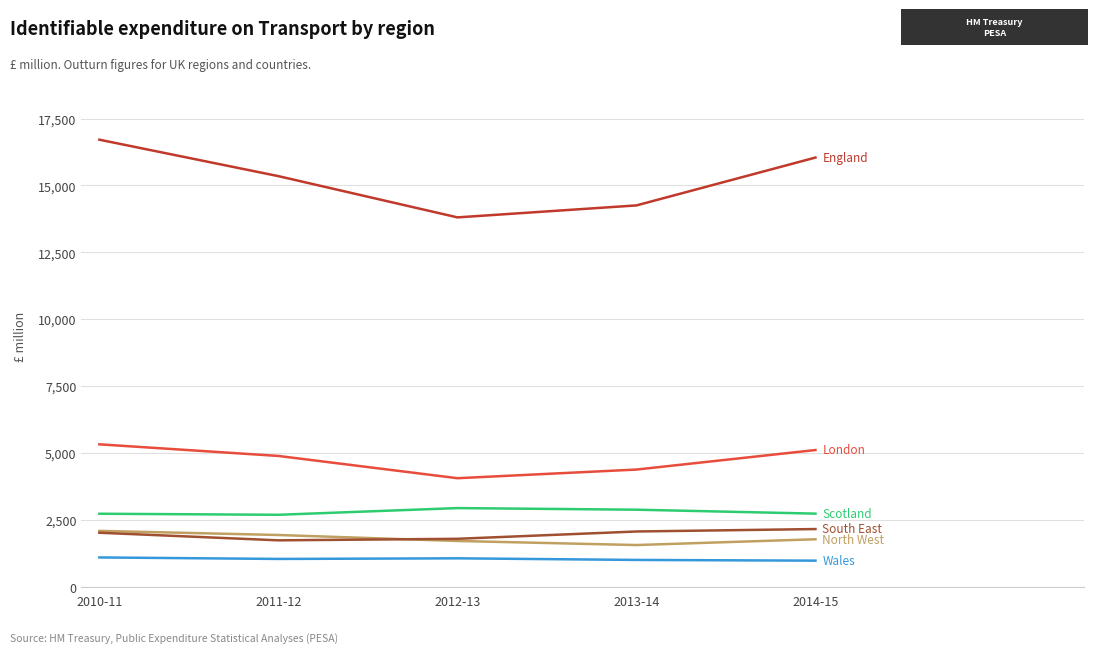

Does the chart display data point markers on the line(s)?

No